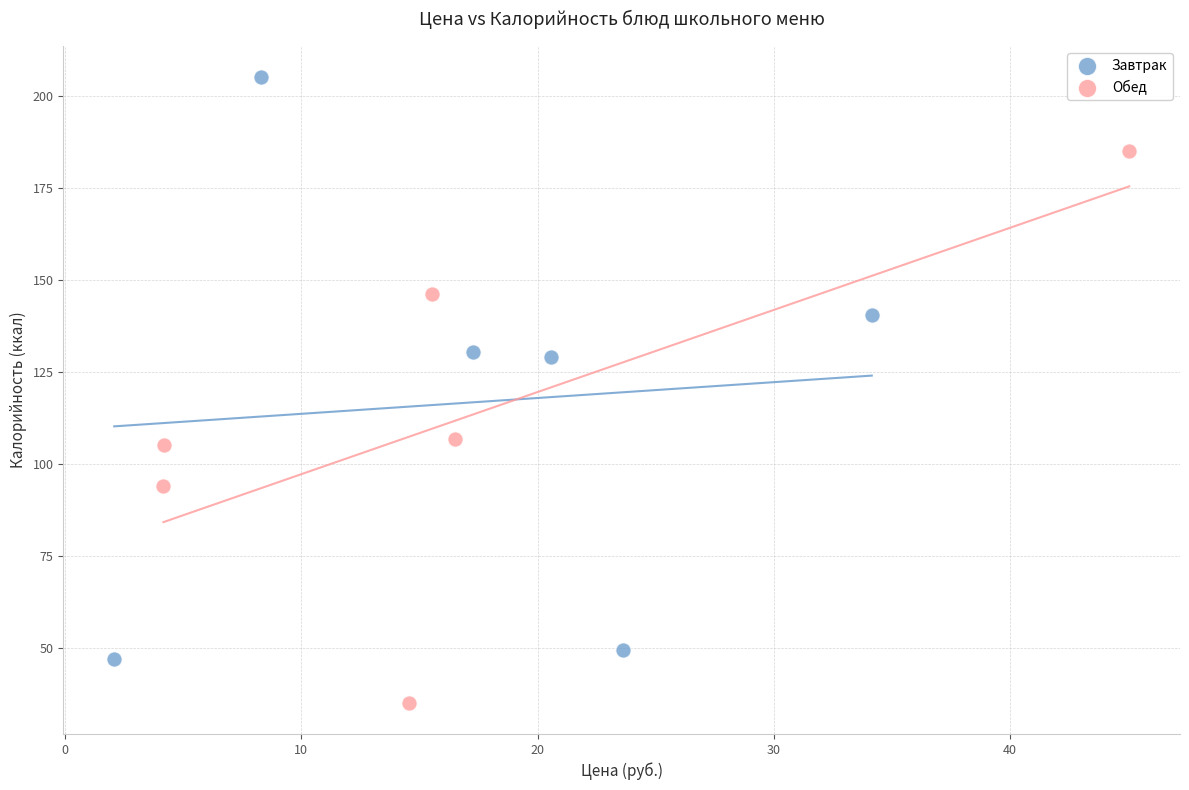

Which series reaches the minimum Y coordinate?

Обед